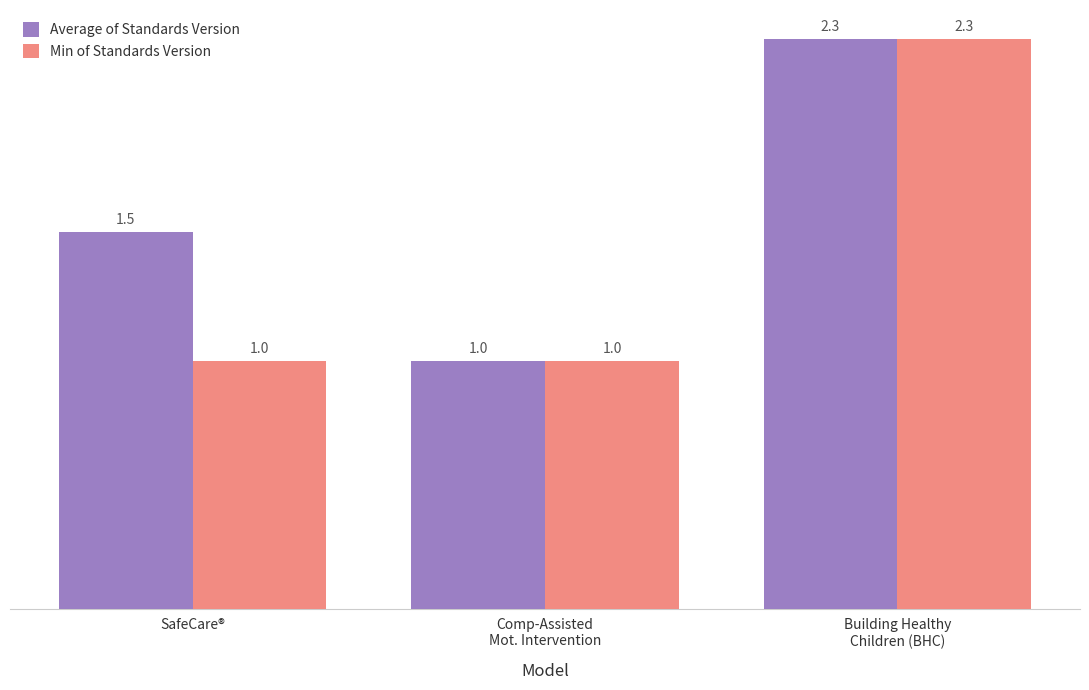

What is the label of the 2nd bar from the right?

Comp-Assisted
Mot. Intervention